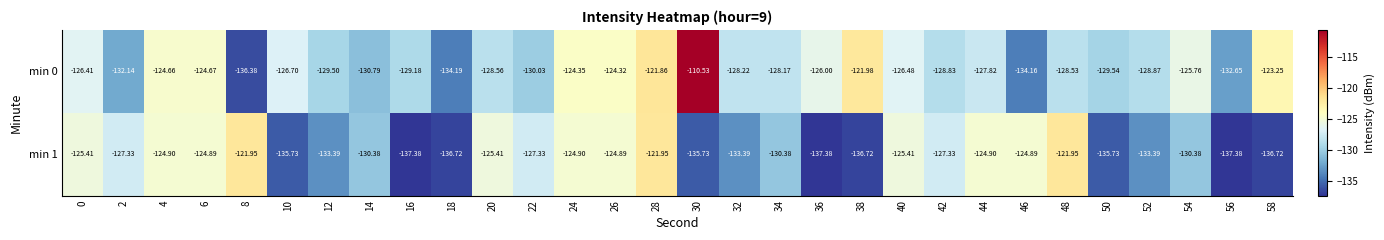

Rank the series by their average value, from highest to lowest.

min 0, min 1